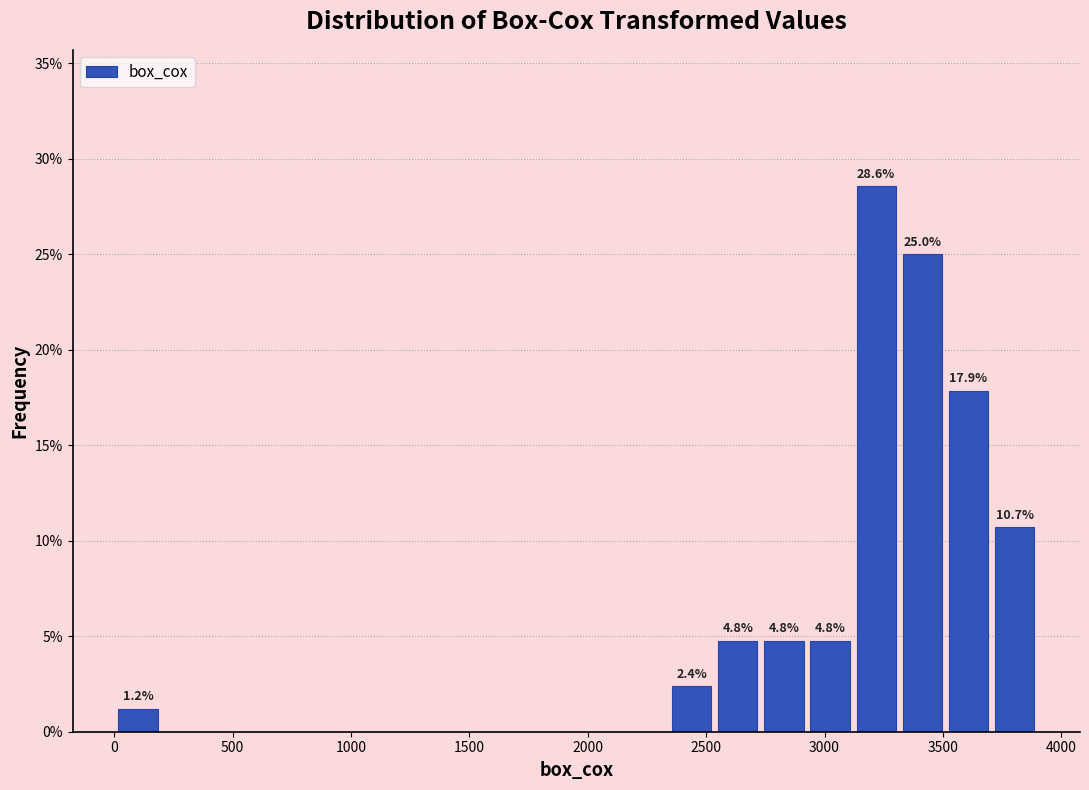

Around what value on the x-axis is the tallest bar? Give the approximate position of its centre, as read against the axis.

3200